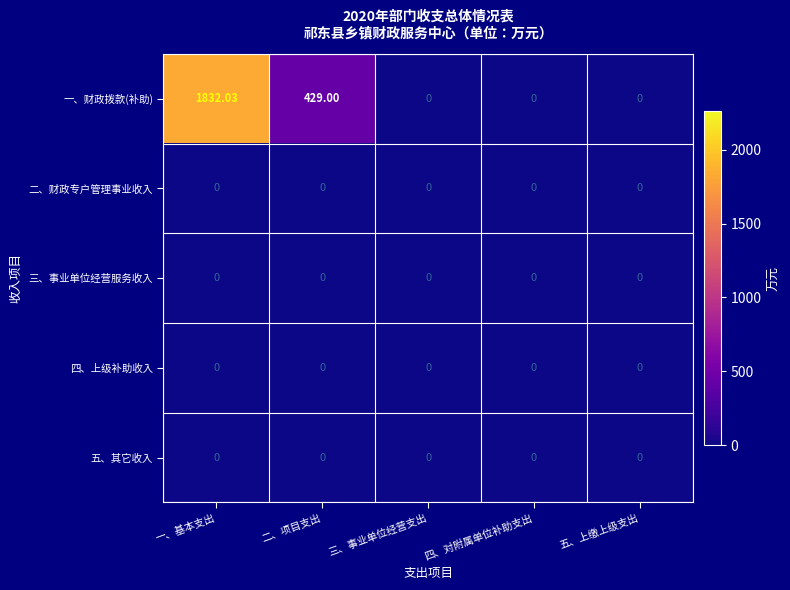

Which series has the largest range (max minus min)?

一、财政拨款(补助)